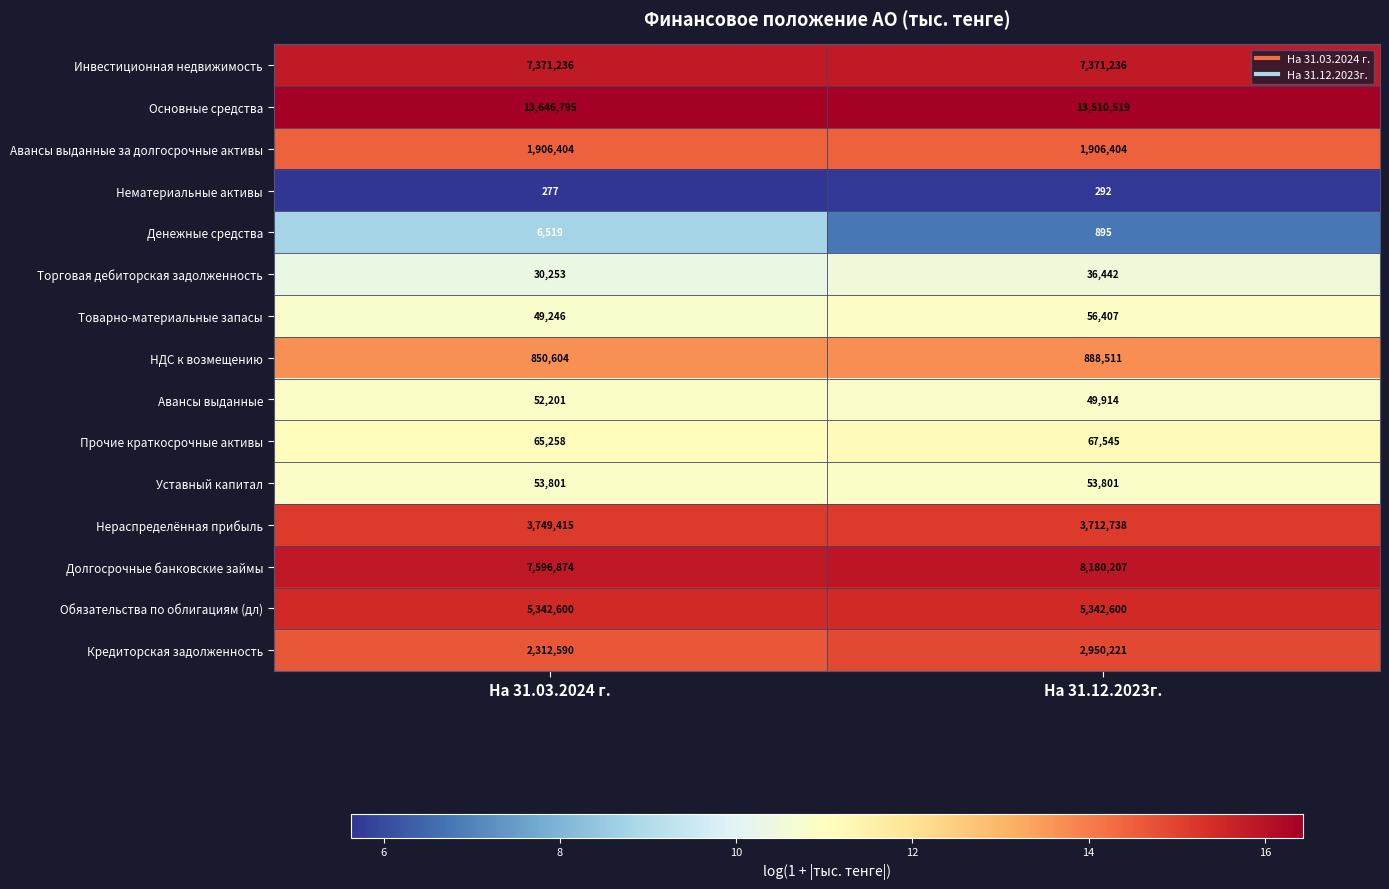

What is the approximate value of Кредиторская задолженность at На 31.12.2023г., to the nearest 50?

2950200